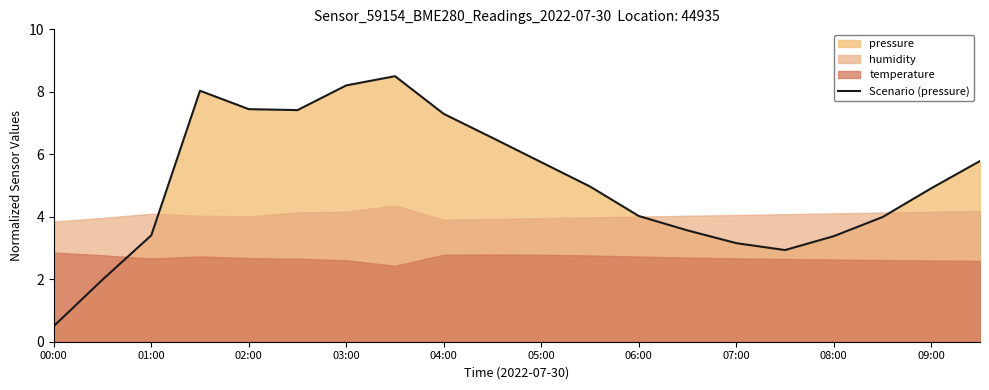

Does the chart display data point markers on the line(s)?

No